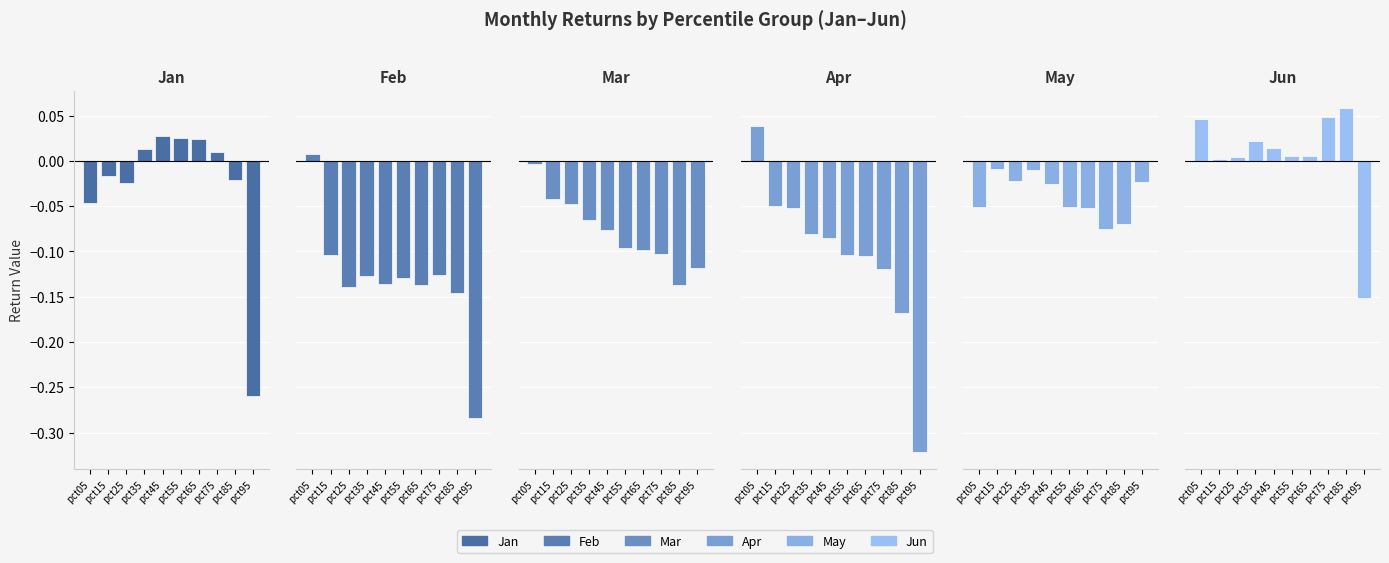

The May series shows -0.1 at pct85. True or false?

False